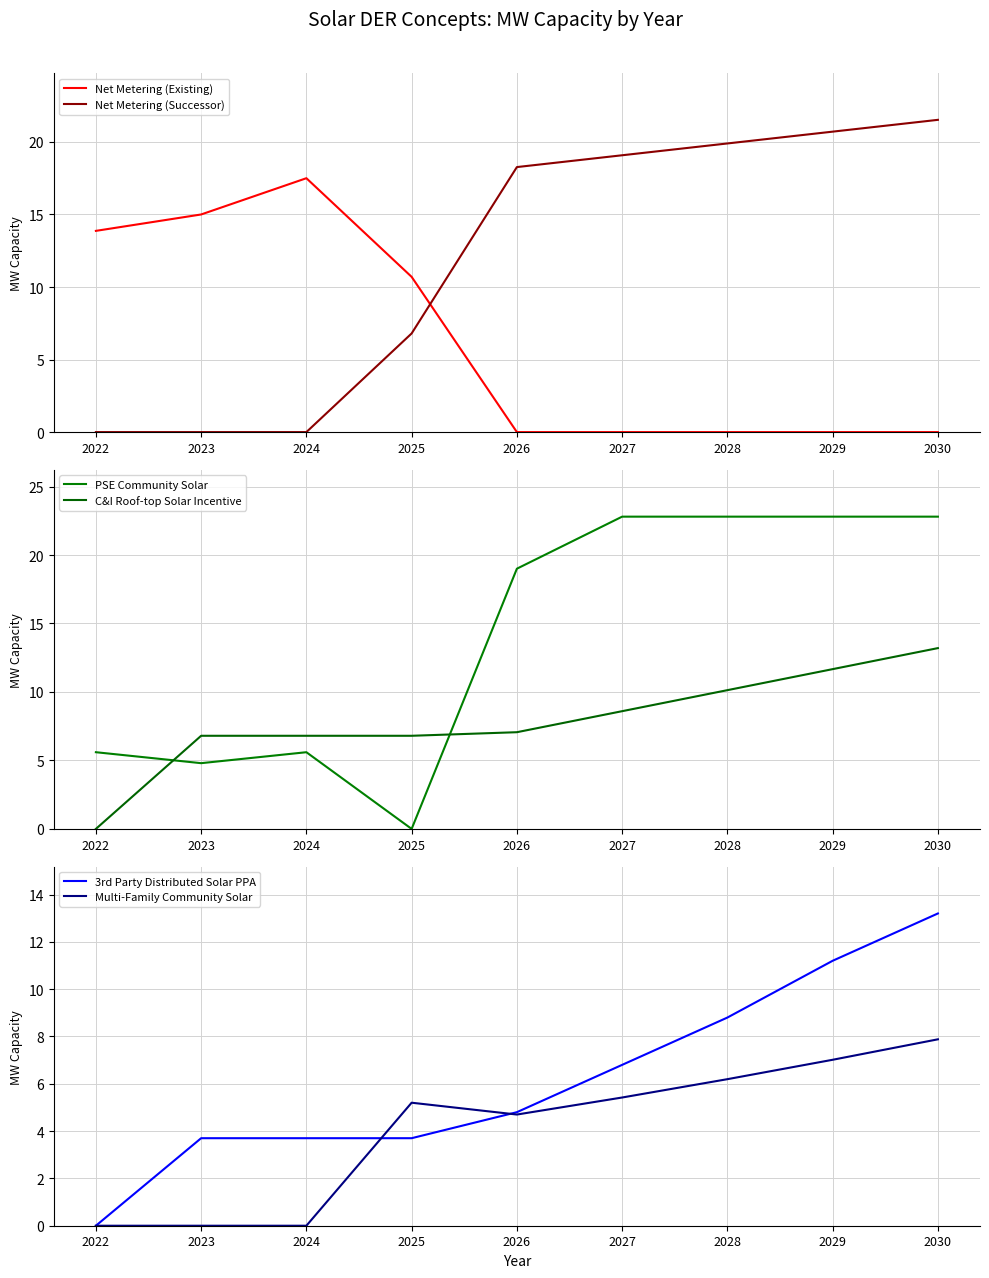

Which has a higher value, 2027 or 2024?

2024